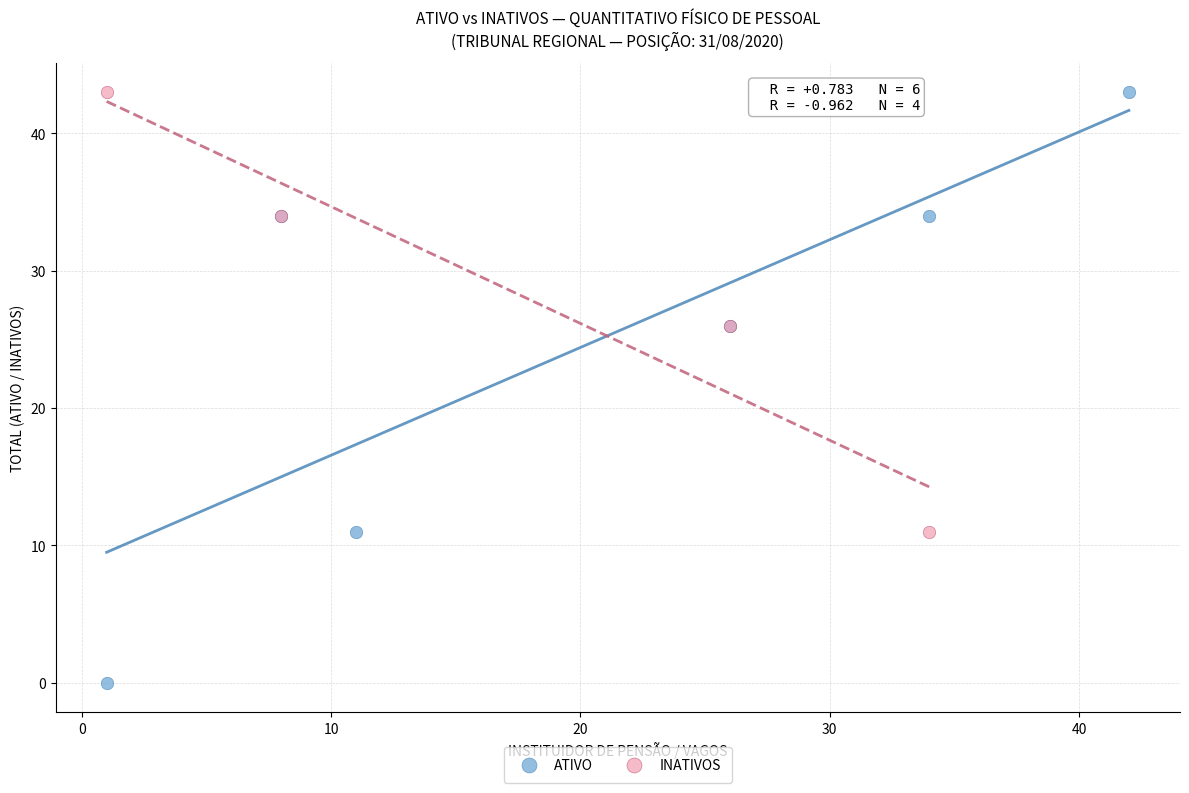

Which series reaches the minimum Y coordinate?

ATIVO